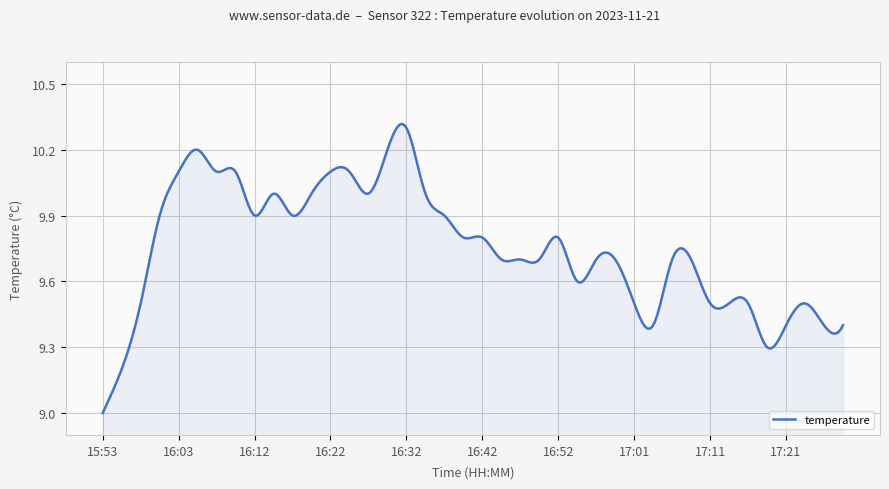

What is the difference between the maximum and minimum values?

1.3